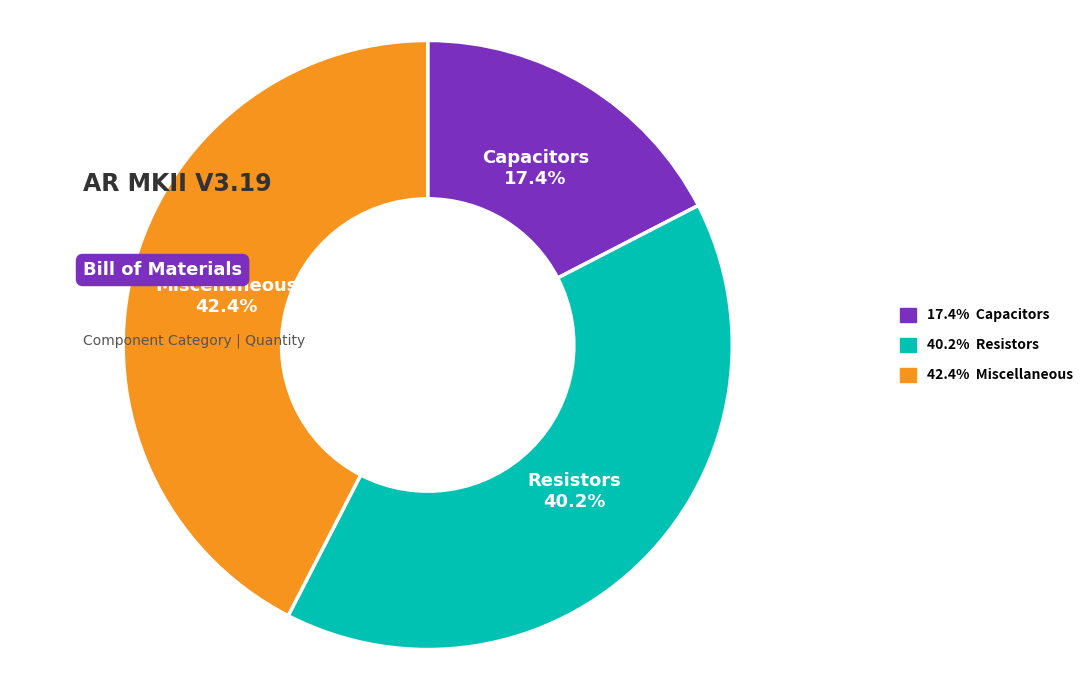

Is there a majority slice in this chart?

No